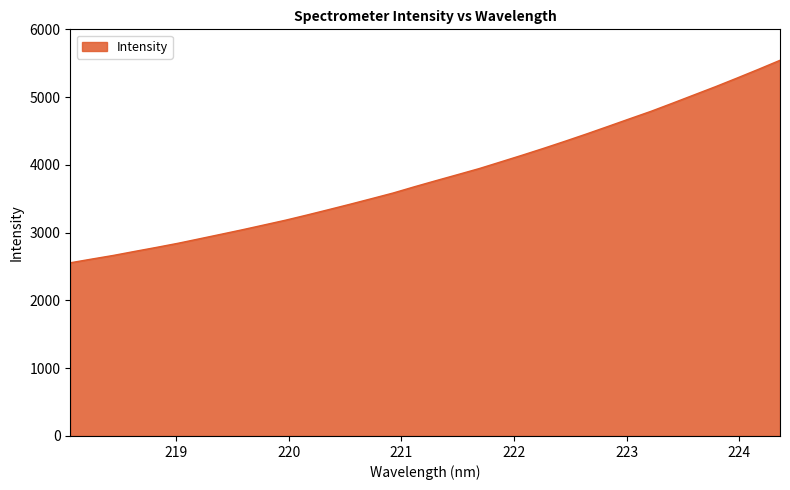

What is the smallest value displayed?

2555.5